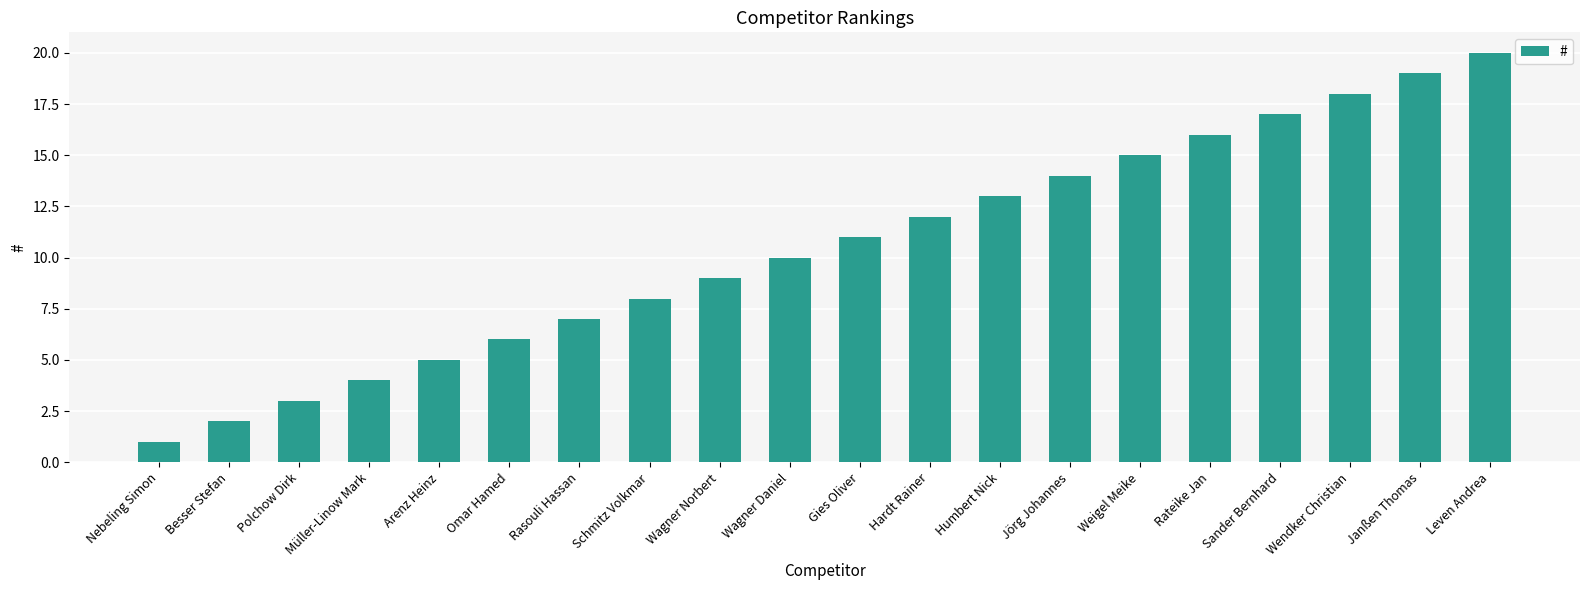

How many series are shown in this chart?

1